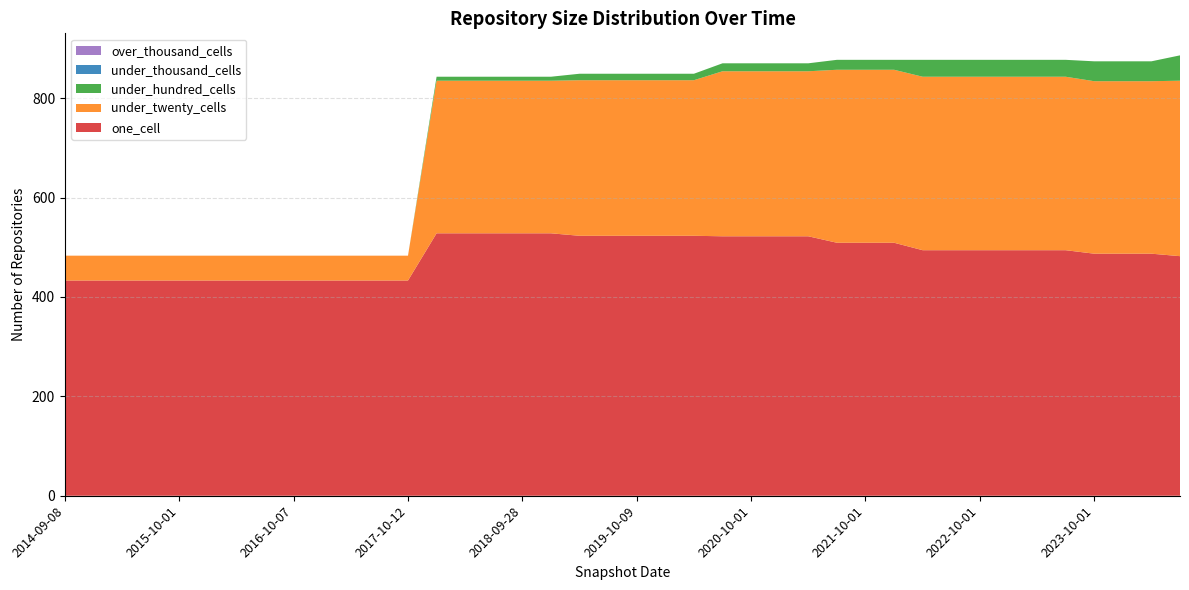

Reading left to right, what are all the values shown in this chart?

one_cell: 433	433	433	433	433	433	433	433	433	433	433	433	433	528	528	528	528	528	523	523	523	523	523	522	522	522	522	509	509	509	494	494	494	494	494	494	487	487	487	482
under_twenty_cells: 50	50	50	50	50	50	50	50	50	50	50	50	50	307	307	307	307	307	313	313	313	313	313	332	332	332	332	348	348	348	349	349	349	349	349	349	347	347	347	353
under_hundred_cells: 0	0	0	0	0	0	0	0	0	0	0	0	0	8	8	8	8	8	13	13	13	13	13	16	16	16	16	20	20	20	34	34	34	34	34	34	40	40	40	51
under_thousand_cells: 0	0	0	0	0	0	0	0	0	0	0	0	0	0	0	0	0	0	0	0	0	0	0	0	0	0	0	0	0	0	0	0	0	0	0	0	0	0	0	0
over_thousand_cells: 0	0	0	0	0	0	0	0	0	0	0	0	0	0	0	0	0	0	0	0	0	0	0	0	0	0	0	0	0	0	0	0	0	0	0	0	0	0	0	0